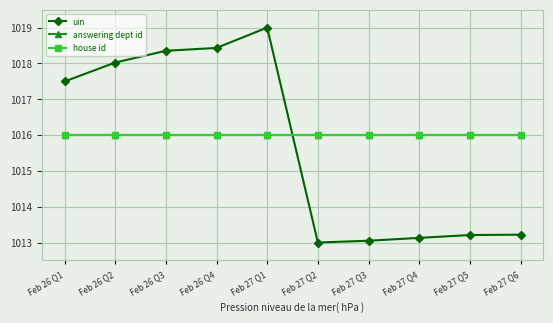

True or false: answering dept id and house id intersect in this chart.

False